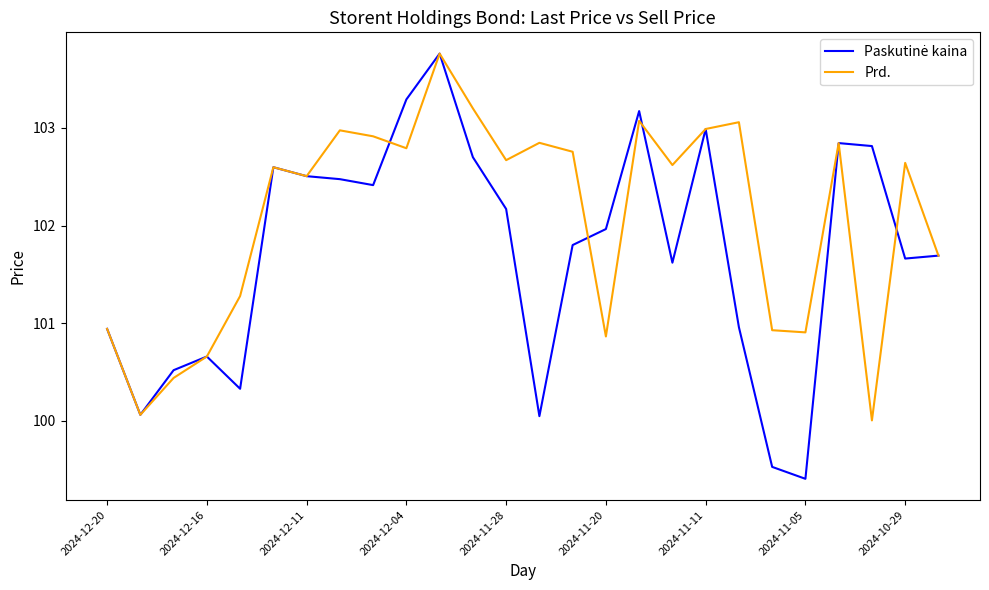

Which series has the largest total across all categories?

Prd.